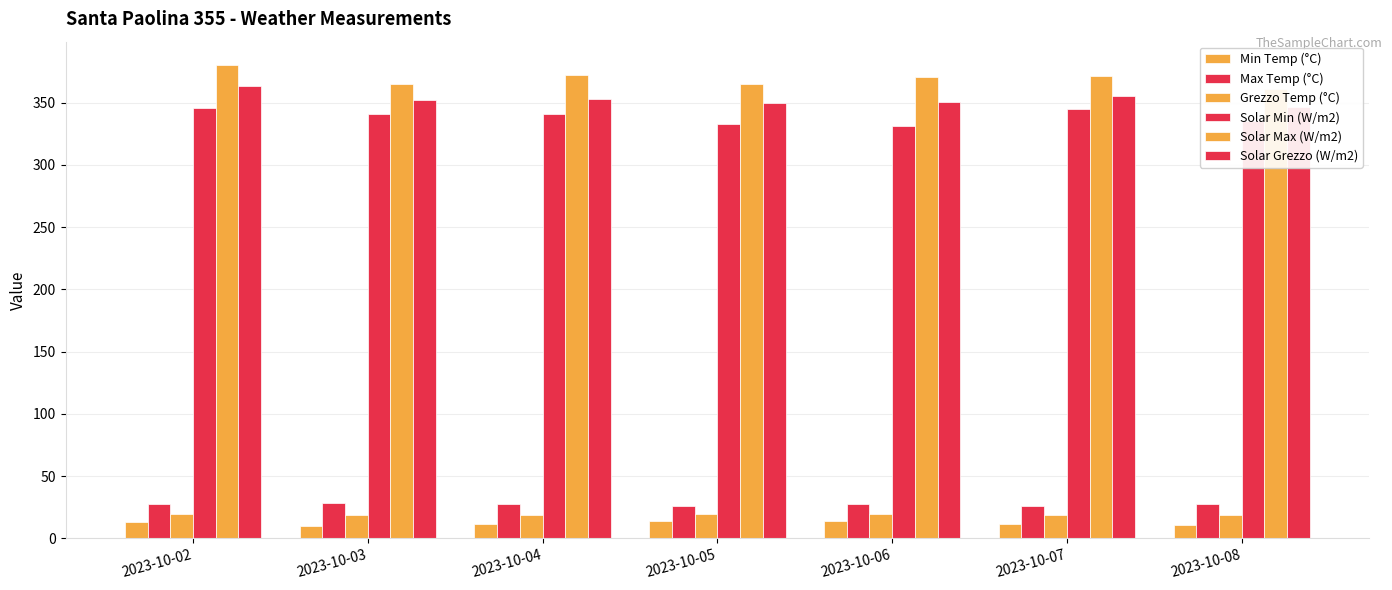

At how many categories does at least one series exceed 143?

7